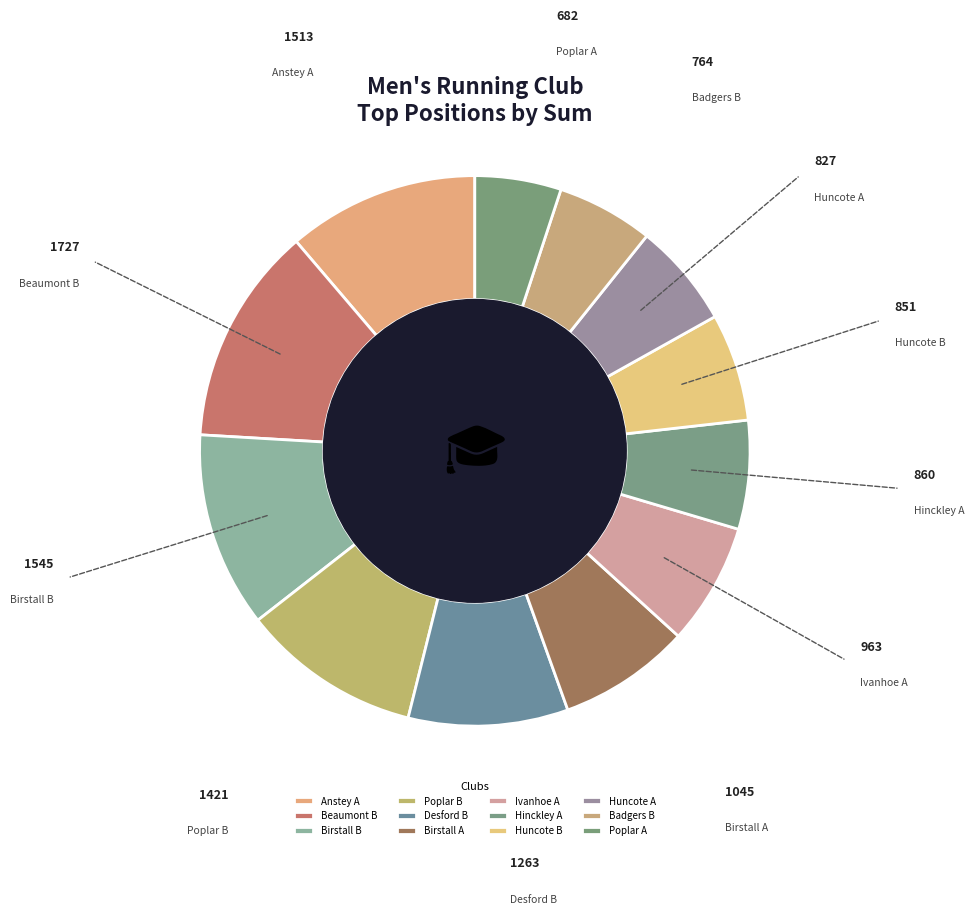

The Anstey A slice represents 1% of the pie. True or false?

False